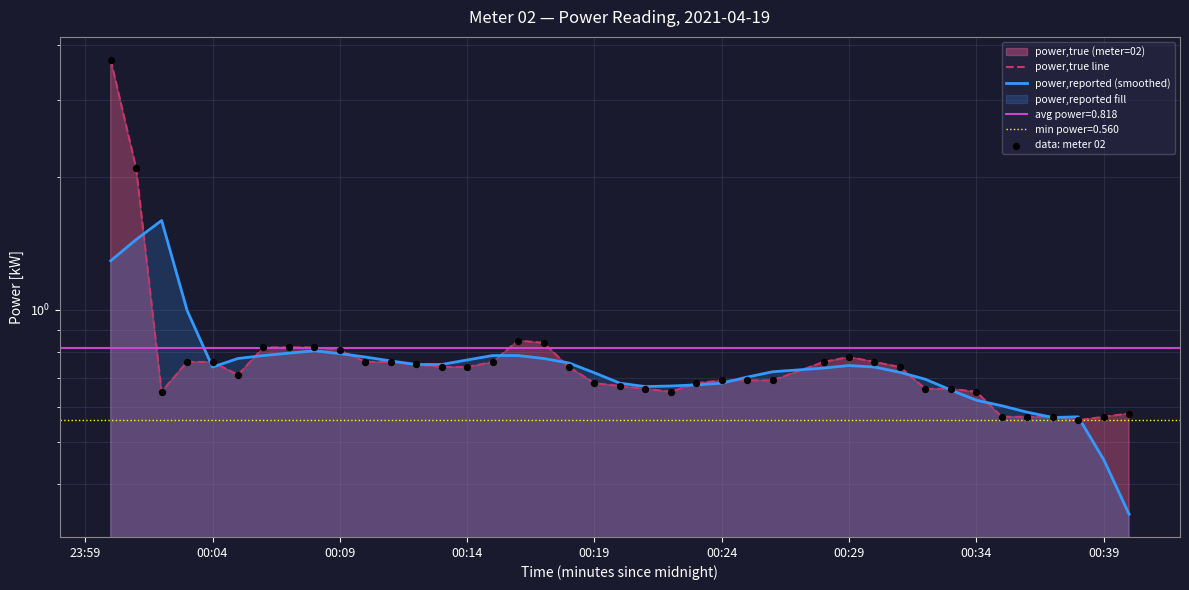

Is the value of power,true line at 17 greater than the value of data: meter 02 at 00:29?

Yes